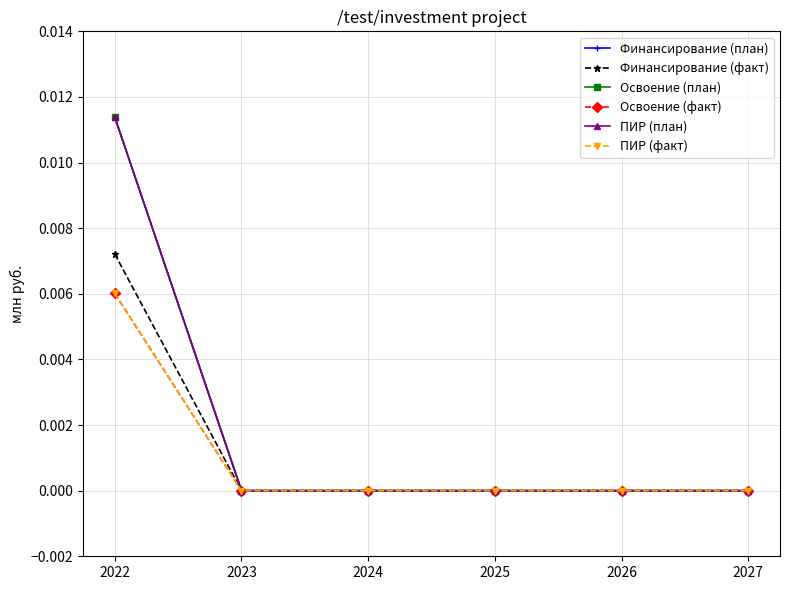

True or false: Освоение (план) and ПИР (план) intersect in this chart.

False